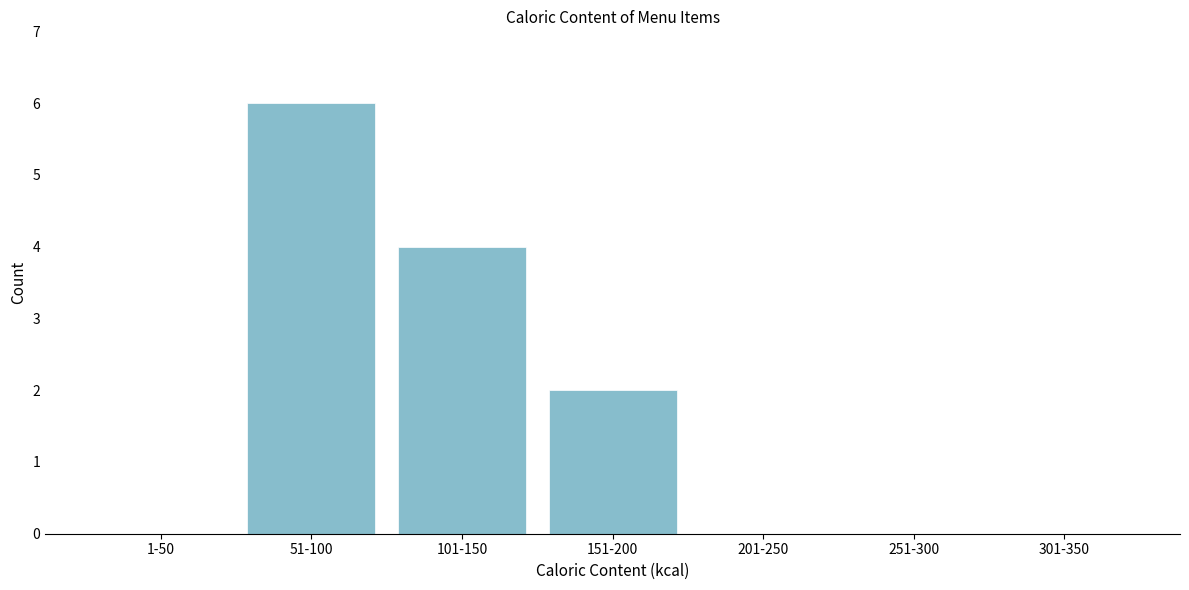

Reading left to right, transcribe all the data shown in this chart.

1-50=0	51-100=6	101-150=4	151-200=2	201-250=0	251-300=0	301-350=0